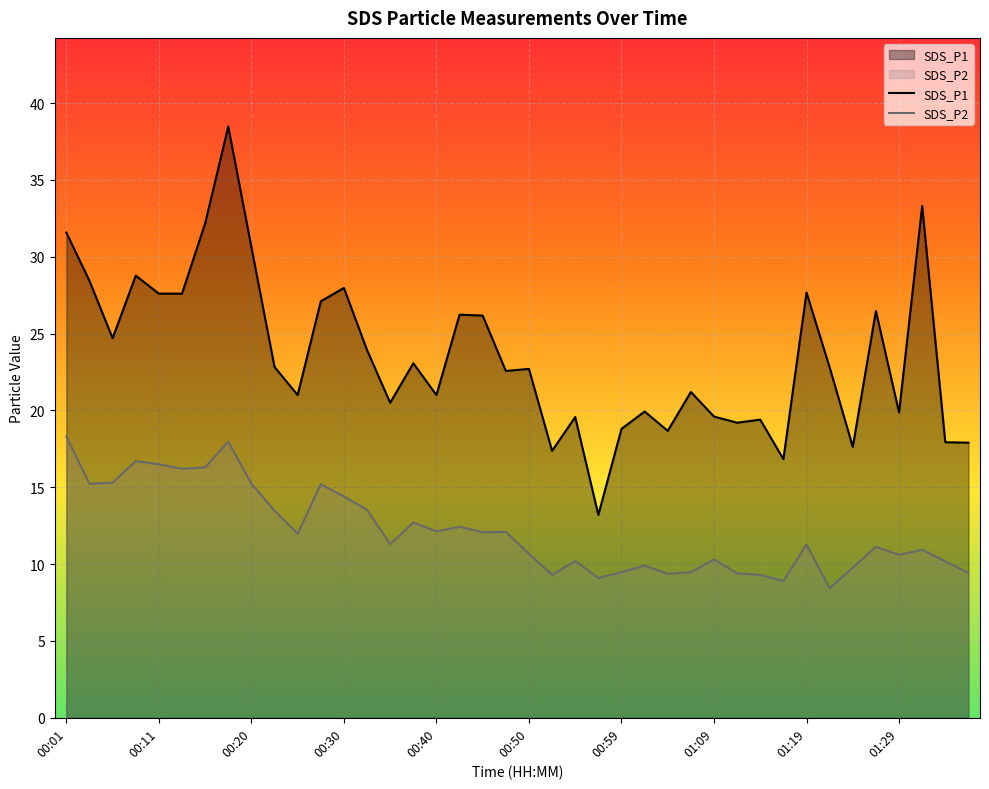

List the series in order of their peak value, highest first.

SDS_P1, SDS_P2